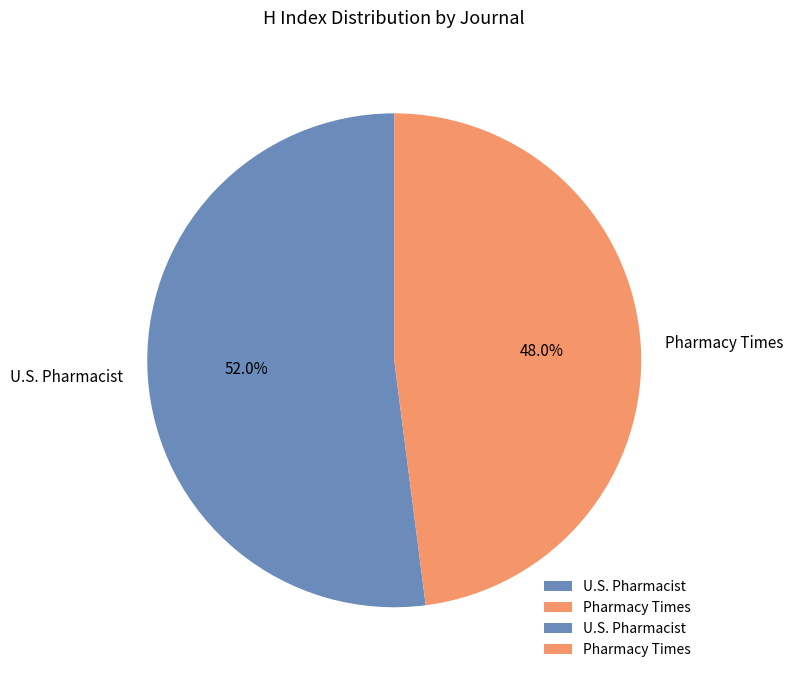

Count the number of slices in the pie.

2